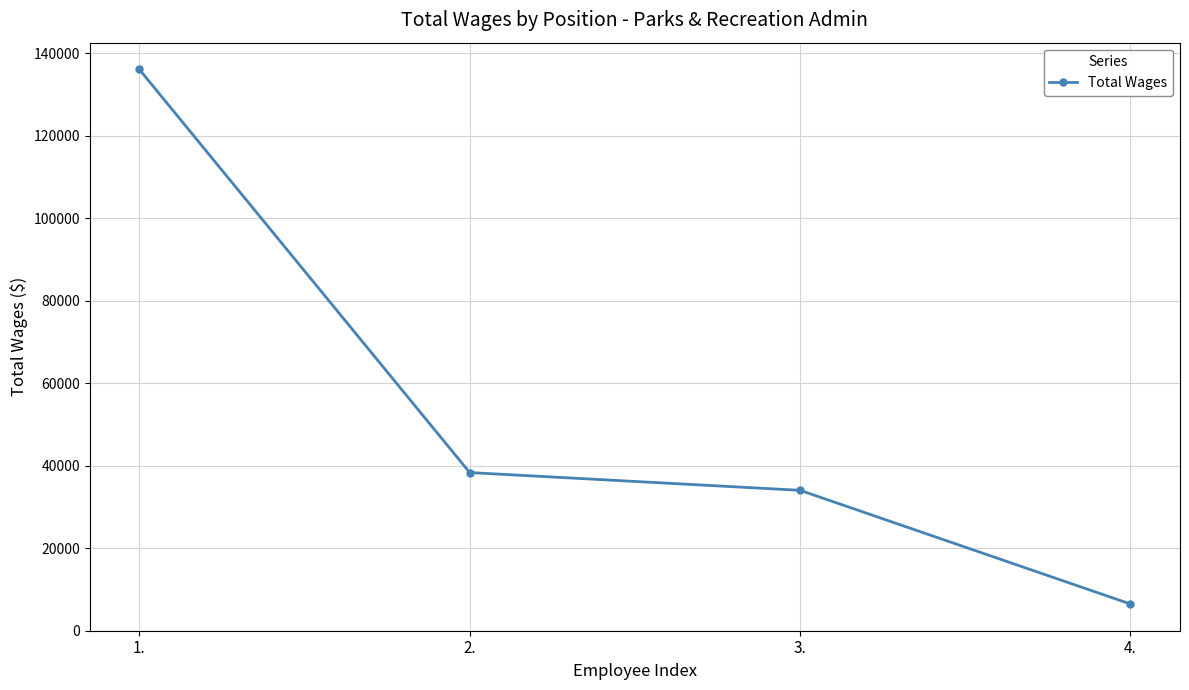

At which category does the chart reach its peak across all series?

1.